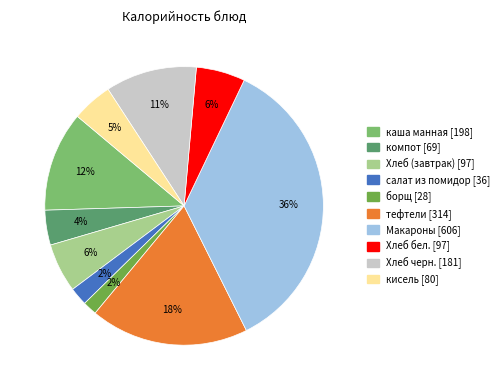

To the nearest percent, what is the combined percentage of Хлеб бел. [97] and тефтели [314]?

24%